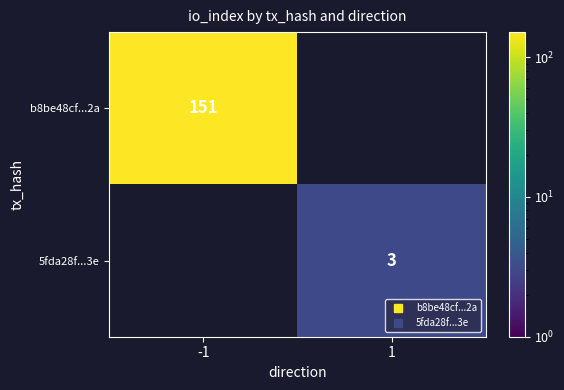

List the series in order of their overall mean, highest first.

b8be48cf...2a, 5fda28f...3e